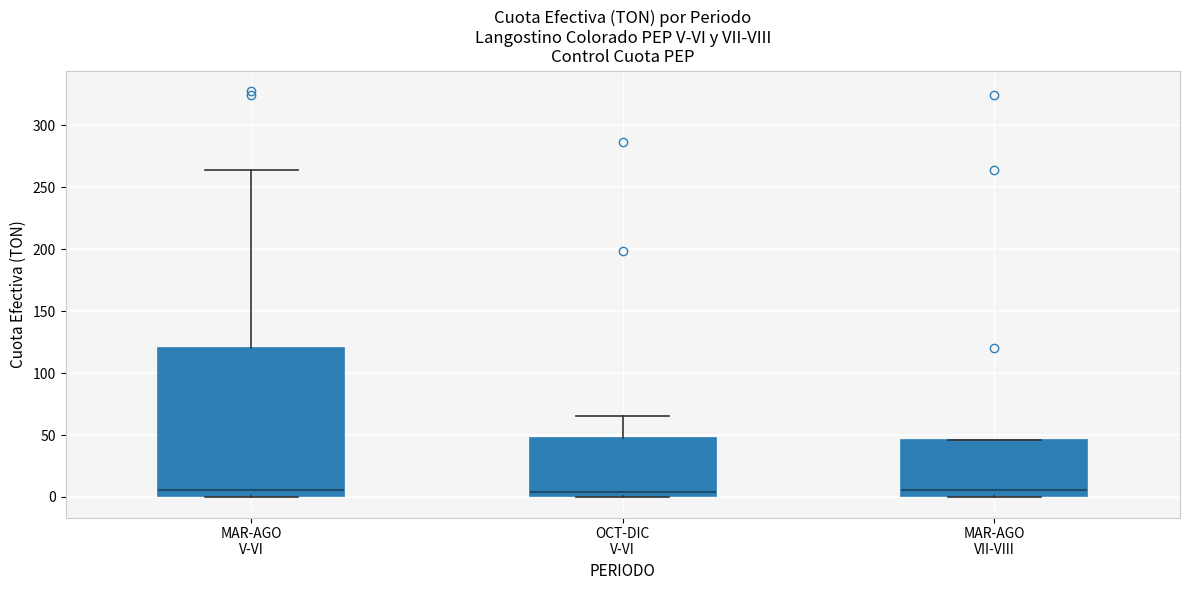

Reading left to right, read every box against the y-axis: the position of its median line, the range the box covers, and the ends of its whiskers. The values are not printed on the chart, so give them approximately, as read against the axis.

MAR-AGO V-VI: median 5, box 0 to 120, whiskers 0 to 265
OCT-DIC V-VI: median 5, box 0 to 50, whiskers 0 to 65
MAR-AGO VII-VIII: median 5, box 0 to 45, whiskers 0 to 45